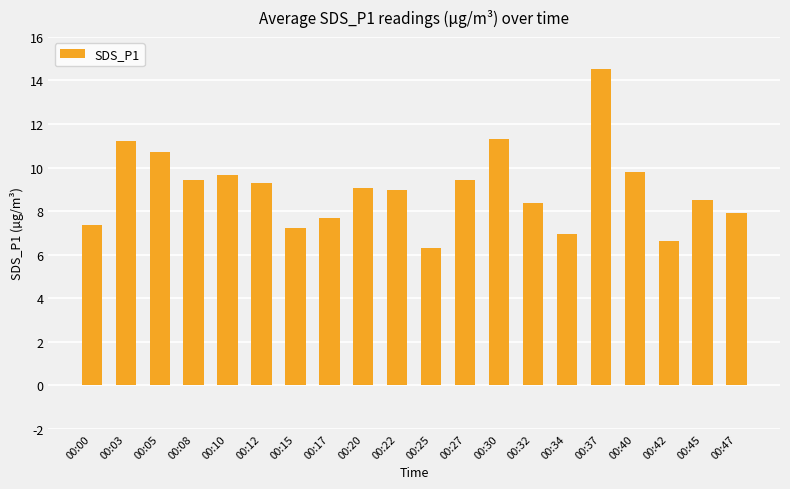

True or false: the data shows 10.7 at 00:05.

True